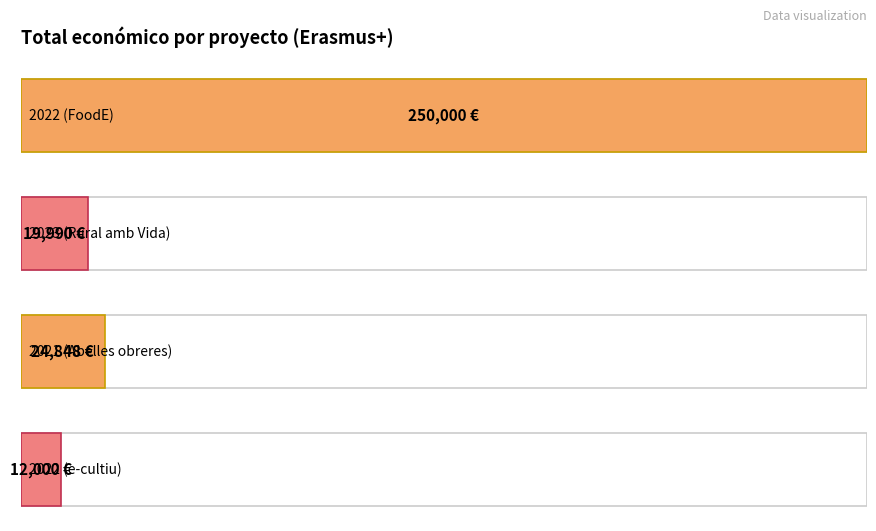

True or false: the data shows 11690 at 2021 (Abelles obreres).

False